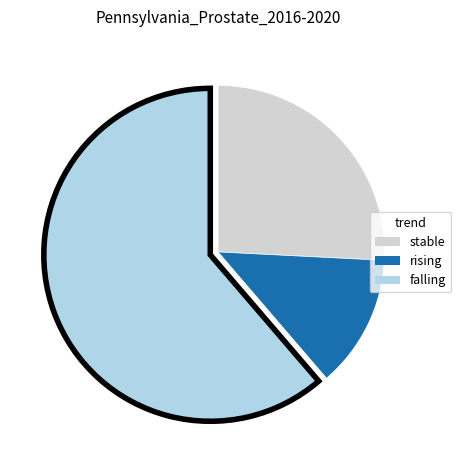

Is the sum of stable and rising greater than half?

No